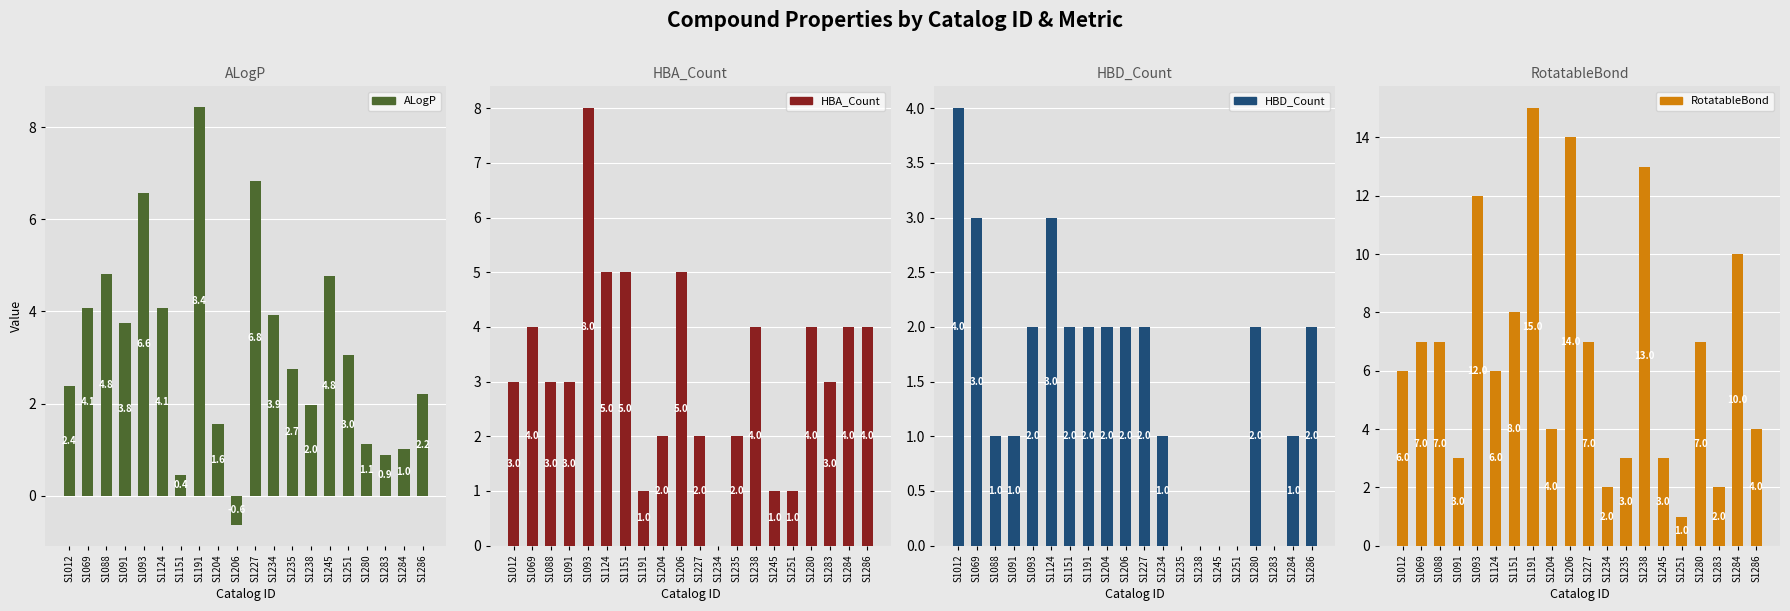

List the series in order of their peak value, highest first.

RotatableBond, ALogP, HBA_Count, HBD_Count